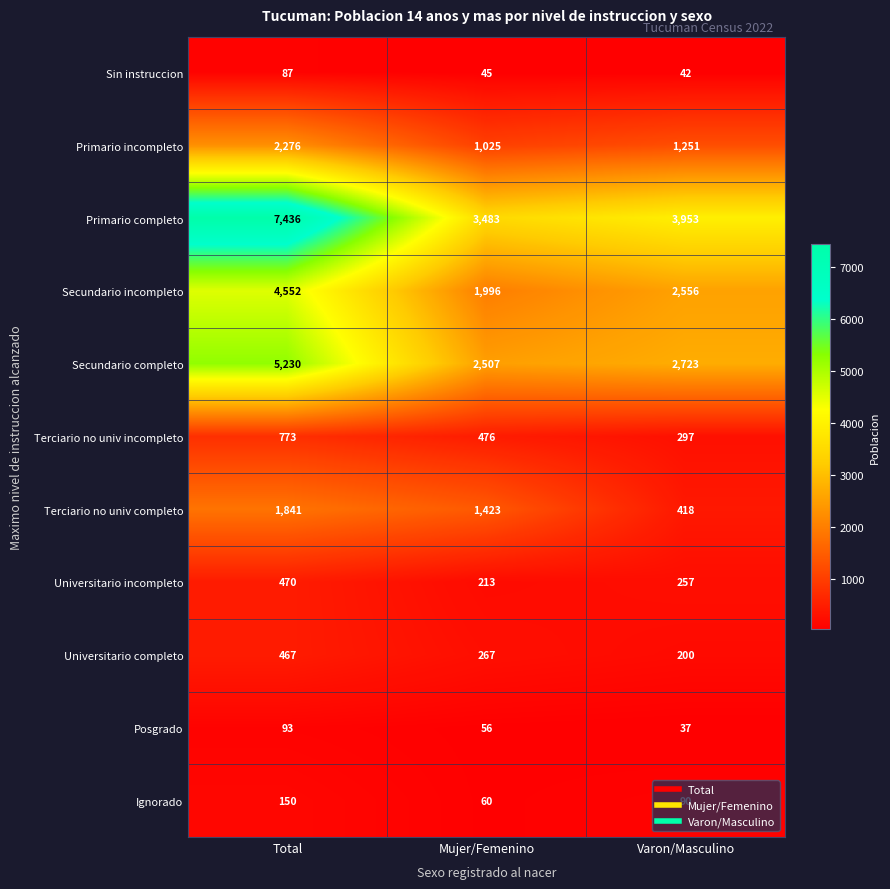

At how many categories does at least one series exceed 6614?

1